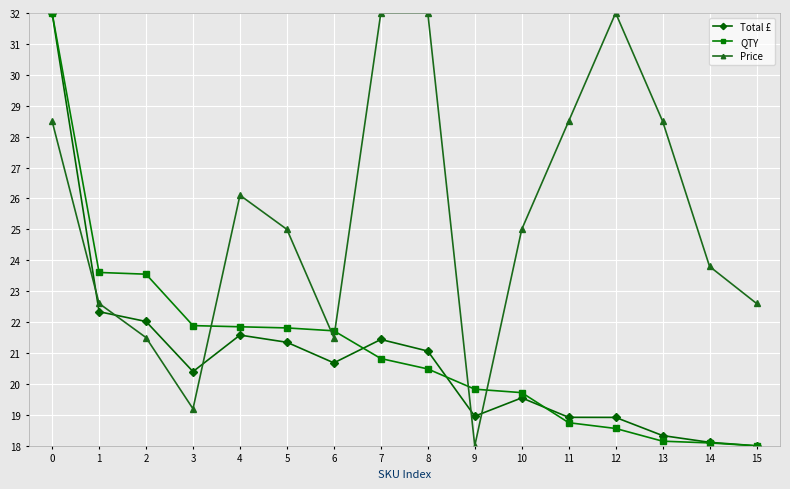

What is the value of the Price point at the 2nd from the left?

22.6